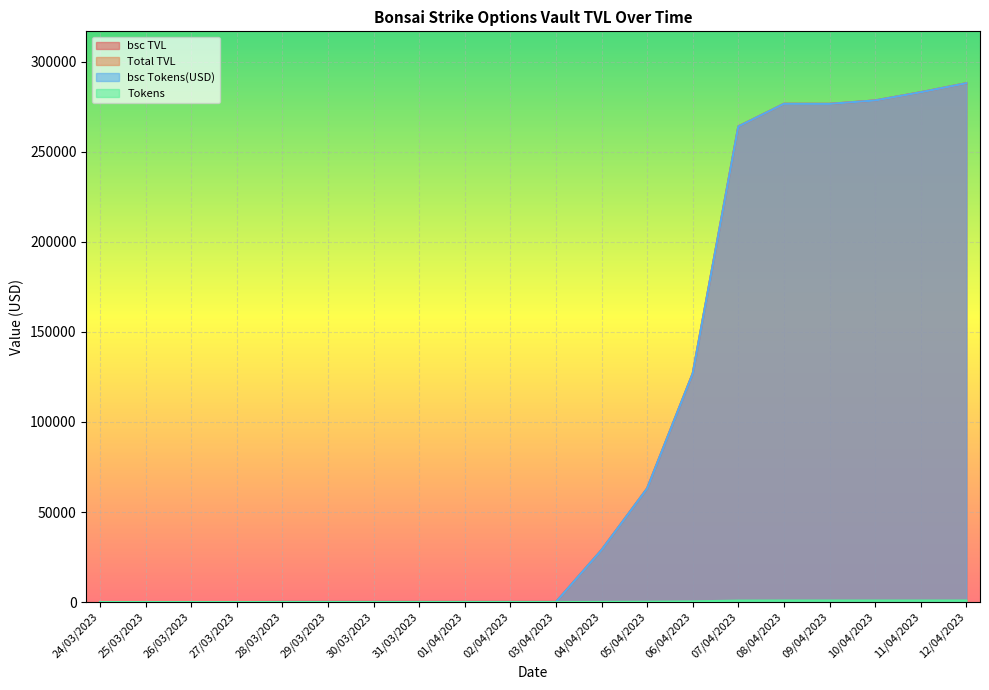

What is the value of the bsc TVL point at the 12th from the left?

28939.9